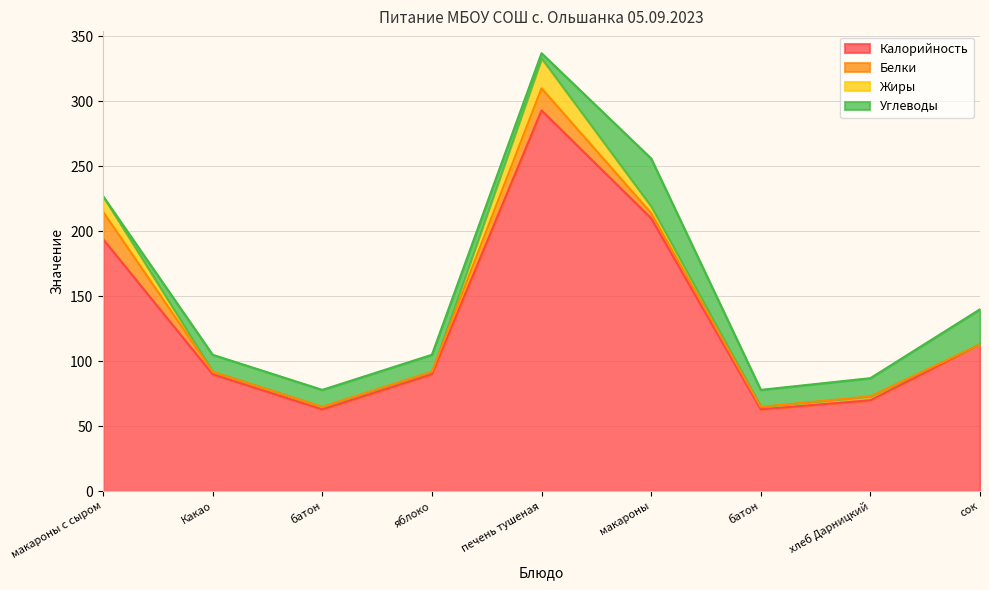

Reading right to left, transcribe all the data shown in this chart.

Калорийность: сок=113	хлеб Дарницкий=70	батон=63	макароны=210	печень тушеная=293	яблоко=90	батон=63	Какао=90	макароны с сыром=194
Белки: сок=0	хлеб Дарницкий=3	батон=2	макароны=4	печень тушеная=17	яблоко=2	батон=2	Какао=2	макароны с сыром=21
Жиры: сок=0	хлеб Дарницкий=0	батон=0	макароны=5	печень тушеная=23	яблоко=0	батон=0	Какао=0	макароны с сыром=12
Углеводы: сок=27	хлеб Дарницкий=14	батон=13	макароны=37	печень тушеная=4	яблоко=13	батон=13	Какао=13	макароны с сыром=0